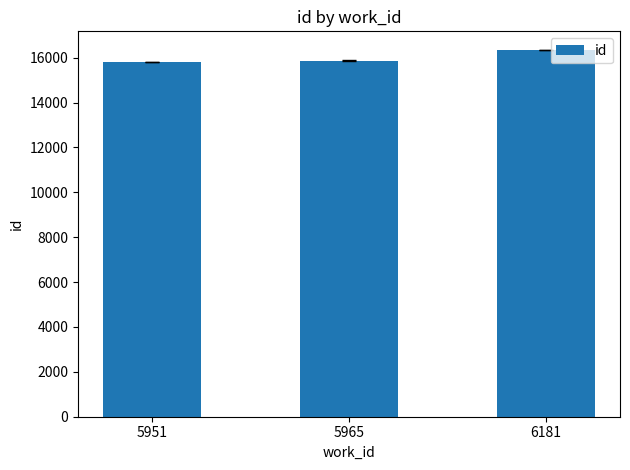

True or false: the data shows 16358.0 at 6181.

True